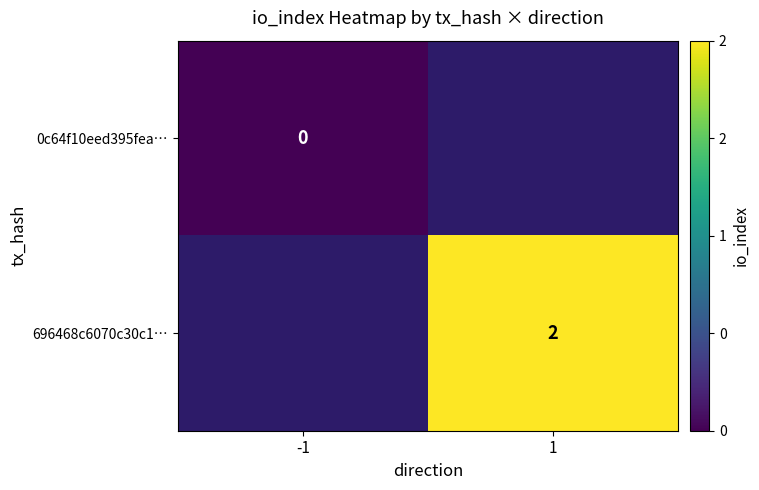

Is it true that 696468c6070c30c1… equals 2 at 1?

True